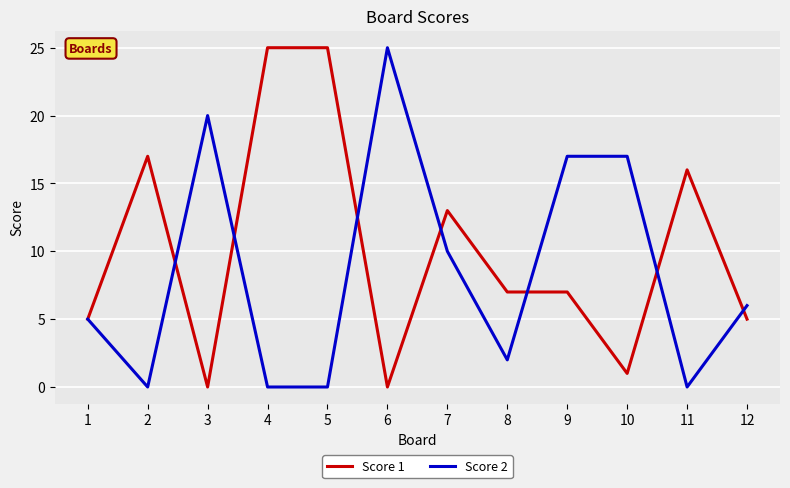

Which series changed the most between 6 and 11?

Score 2